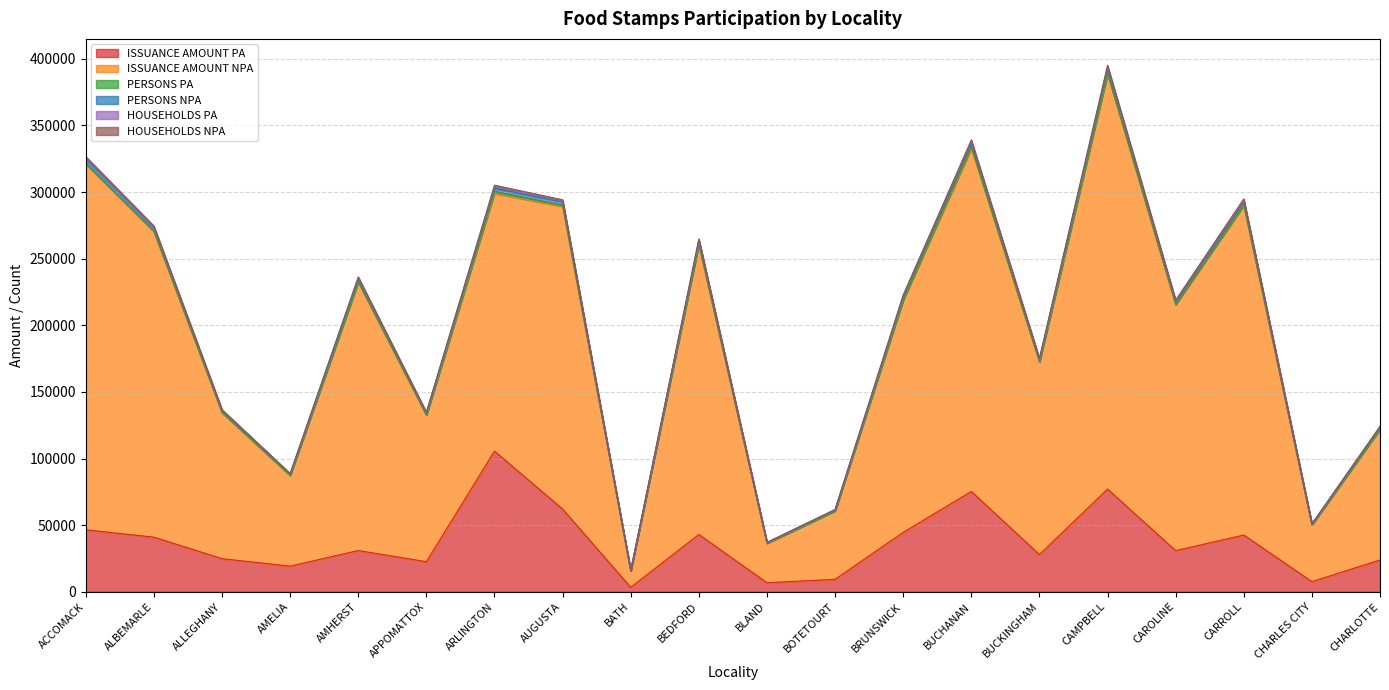

The ISSUANCE AMOUNT NPA series shows 289198 at AUGUSTA. True or false?

True